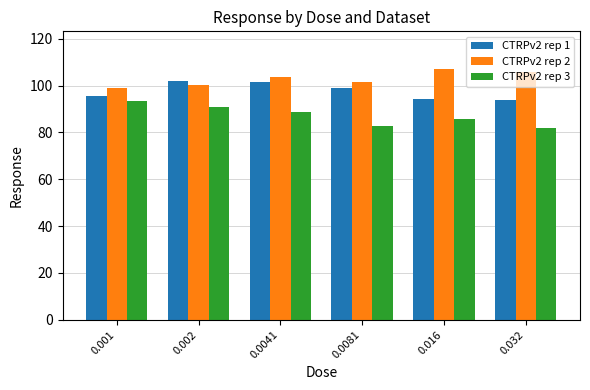

How many groups of bars are there?

6